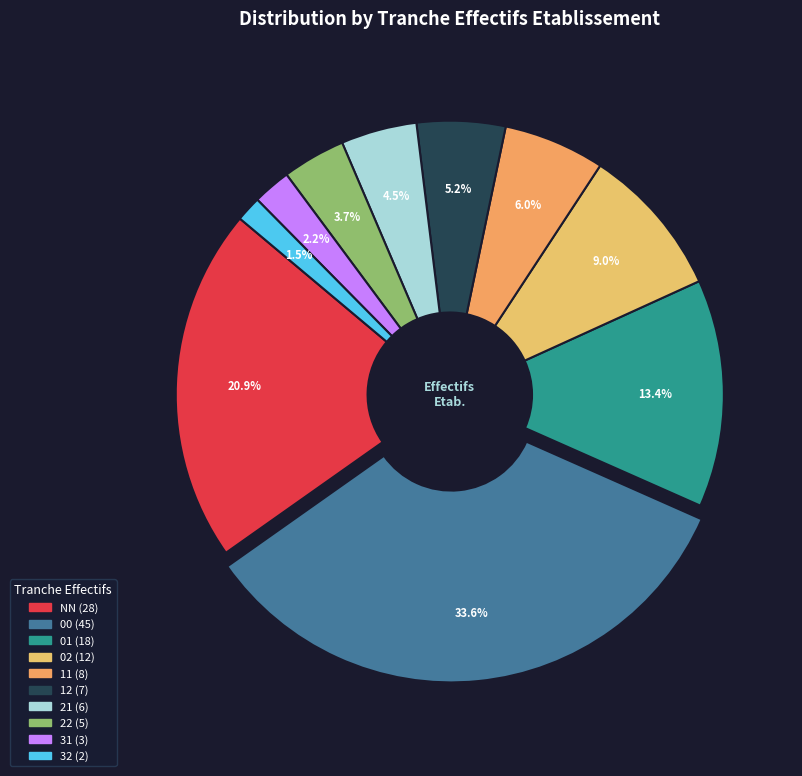

True or false: 32 accounts for 1% of the total.

True